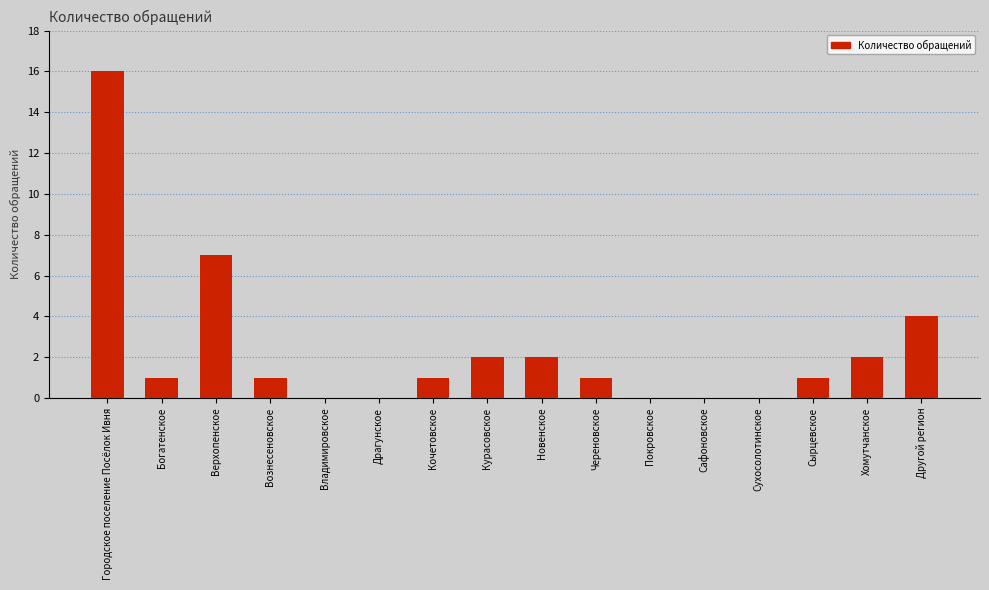

What is the sum of all values?

38